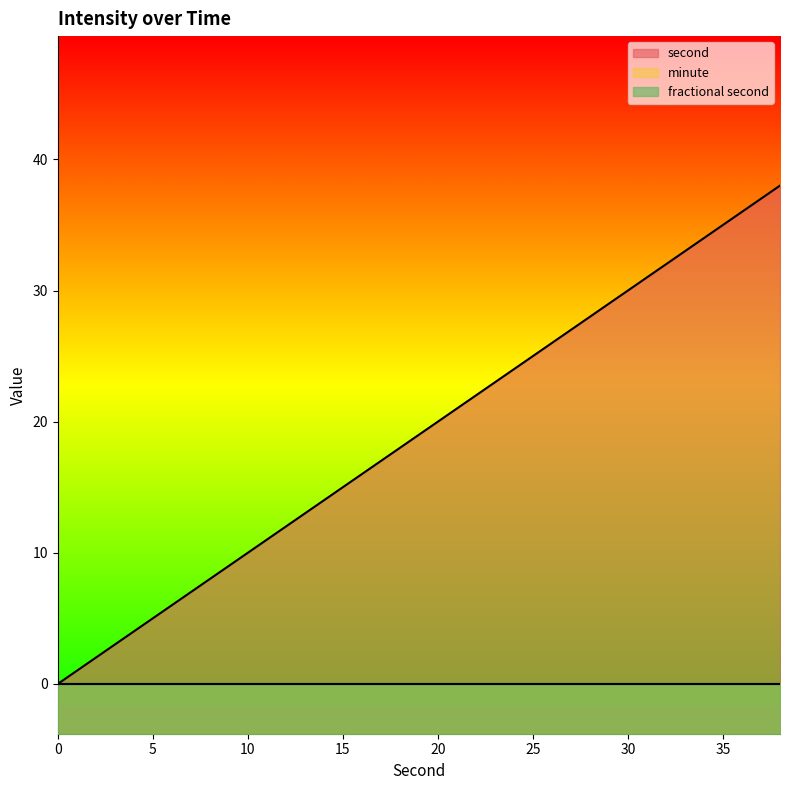

True or false: second has more than 1 interior local peaks.

False